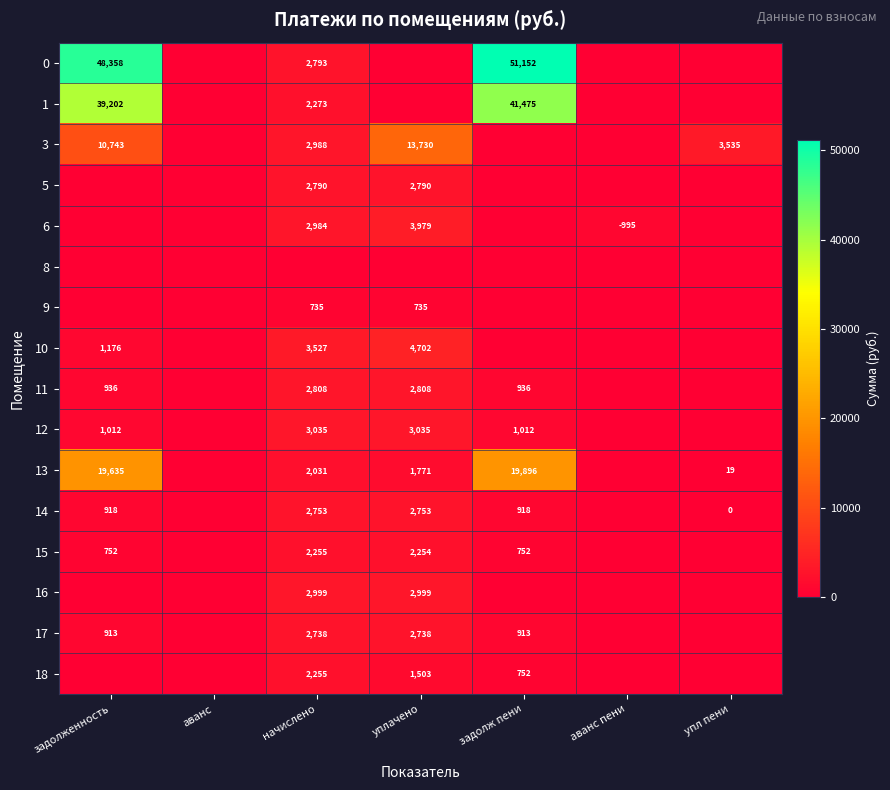

The value of 0 at начислено is 2793. True or false?

True